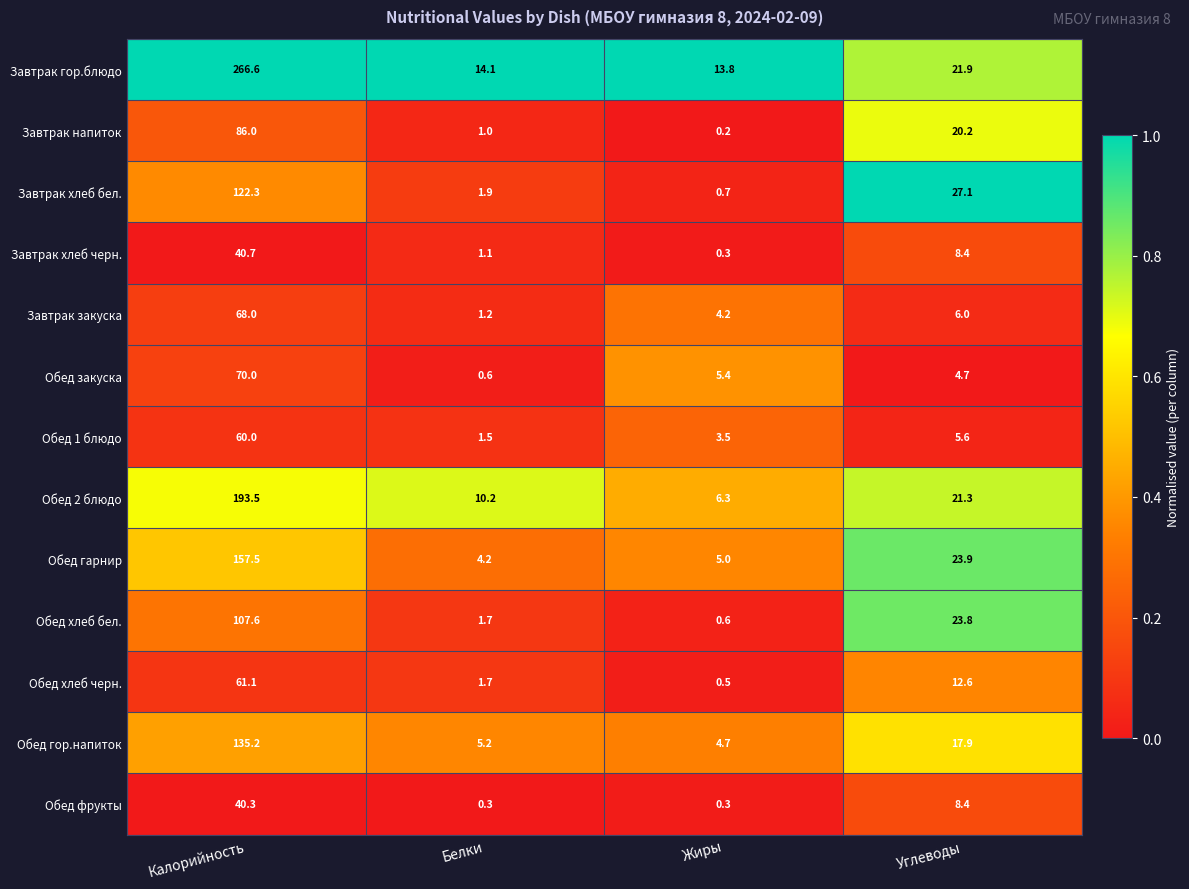

At which category is the sum across all series the highest?

Калорийность